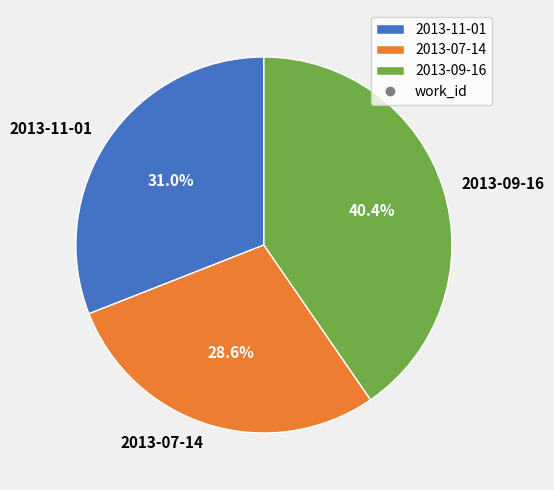

Is it true that 2013-09-16 is 47% of the pie?

False